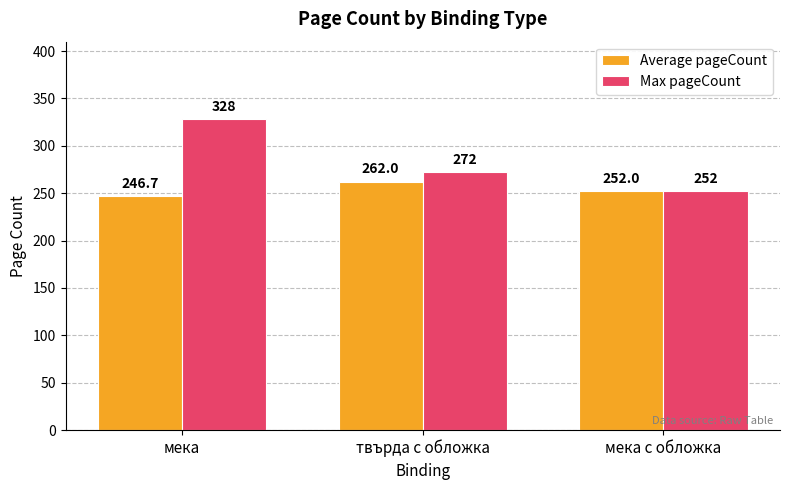

What is the maximum value for Average pageCount?

262.0